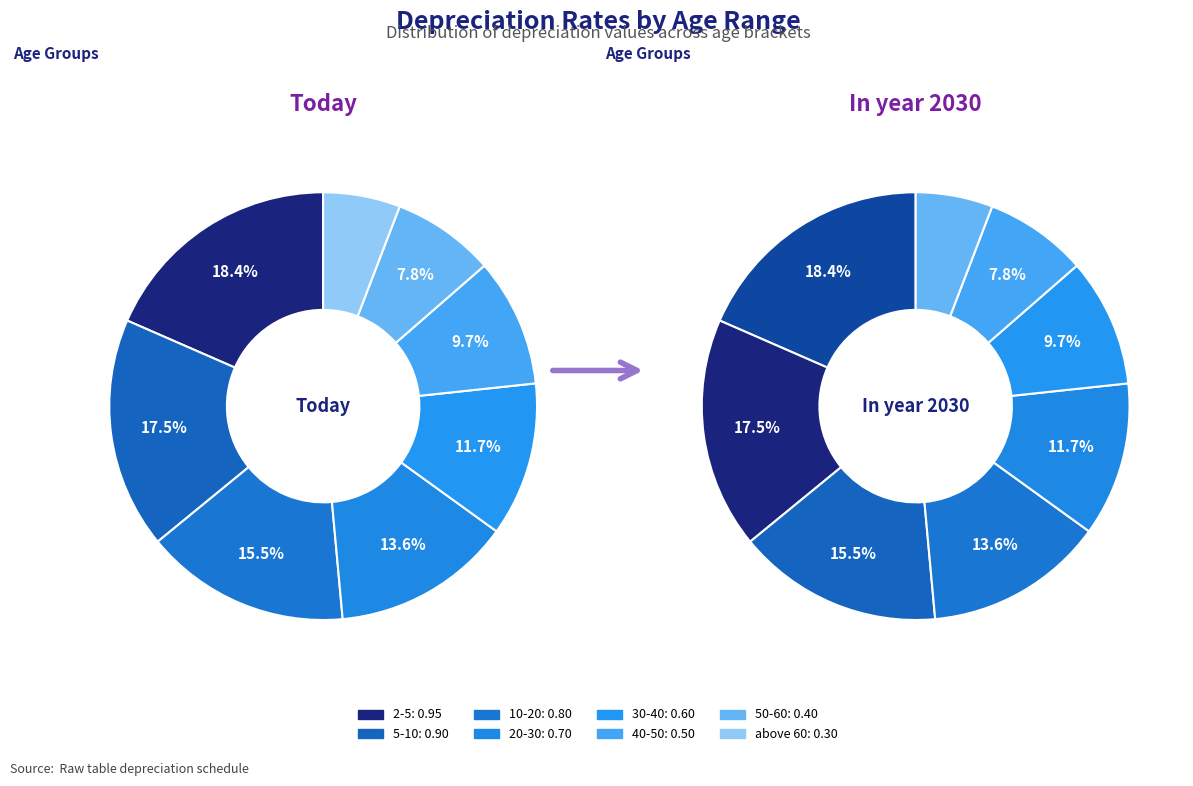

How much of the chart is everything except 50-60?

92.2%